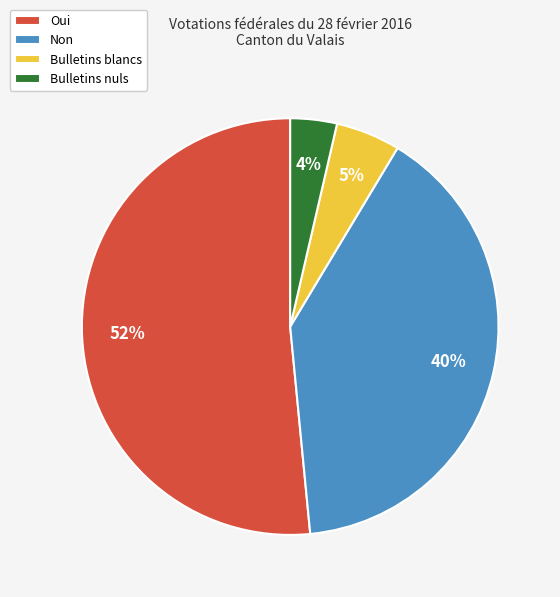

Rank the categories by value from lowest to highest.

Bulletins nuls, Bulletins blancs, Non, Oui